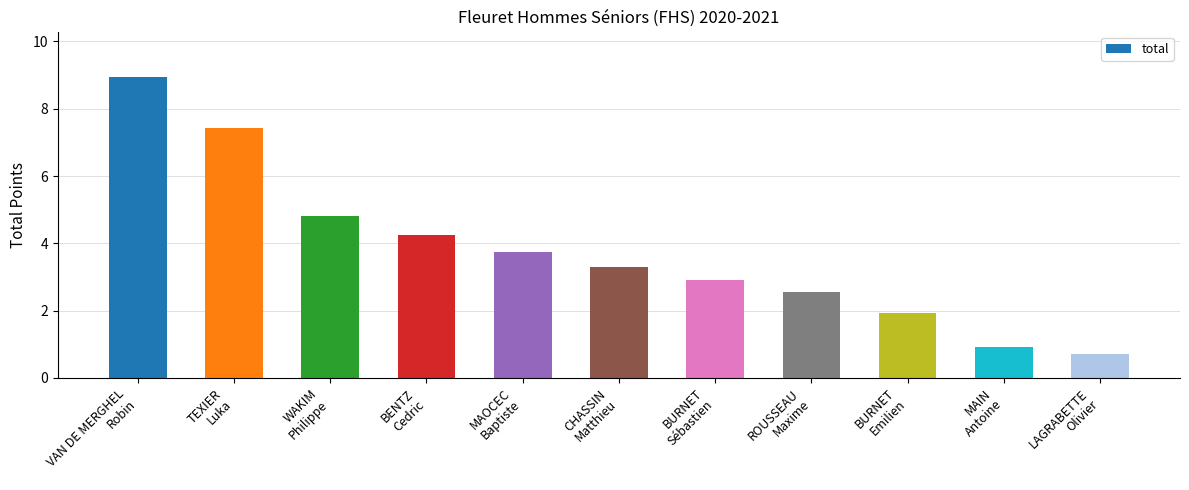

What is the approximate value at WAKIM
Philippe?

4.8